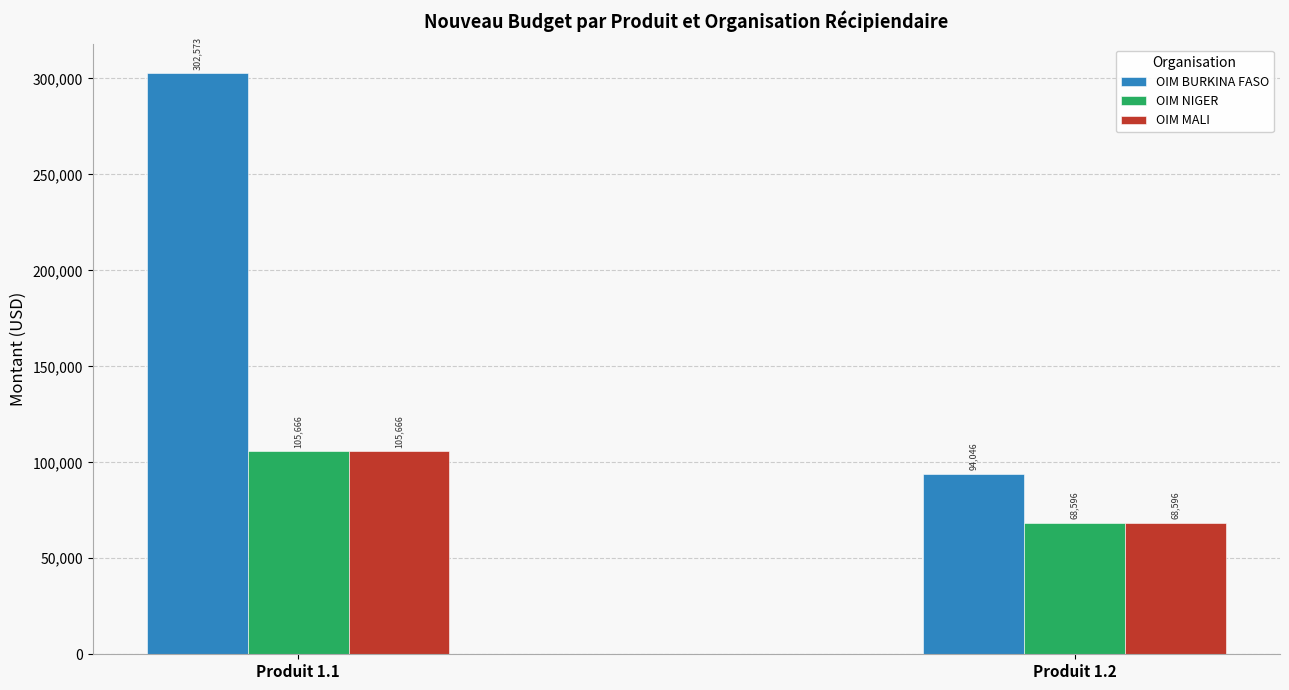

Which series has the largest total across all categories?

OIM BURKINA FASO